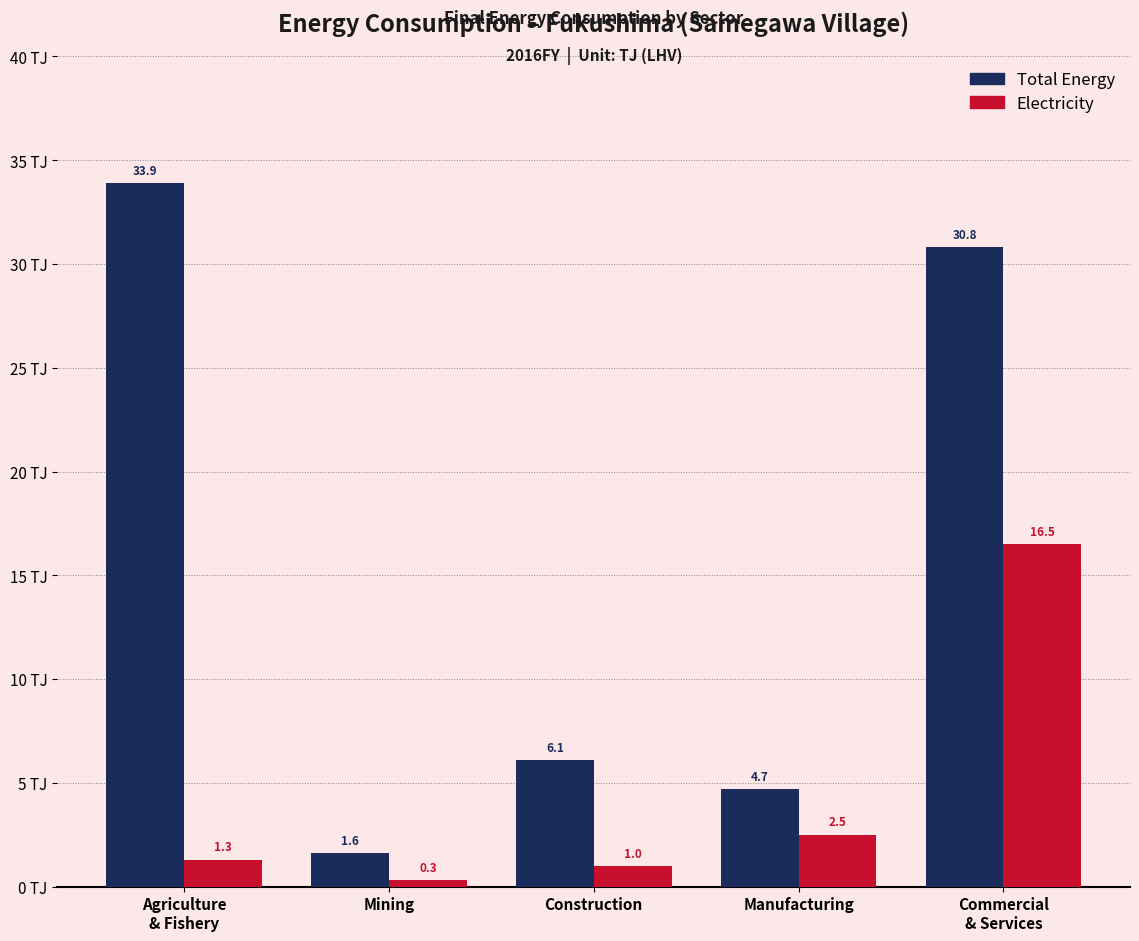

What is the maximum value shown in the chart?

33.9